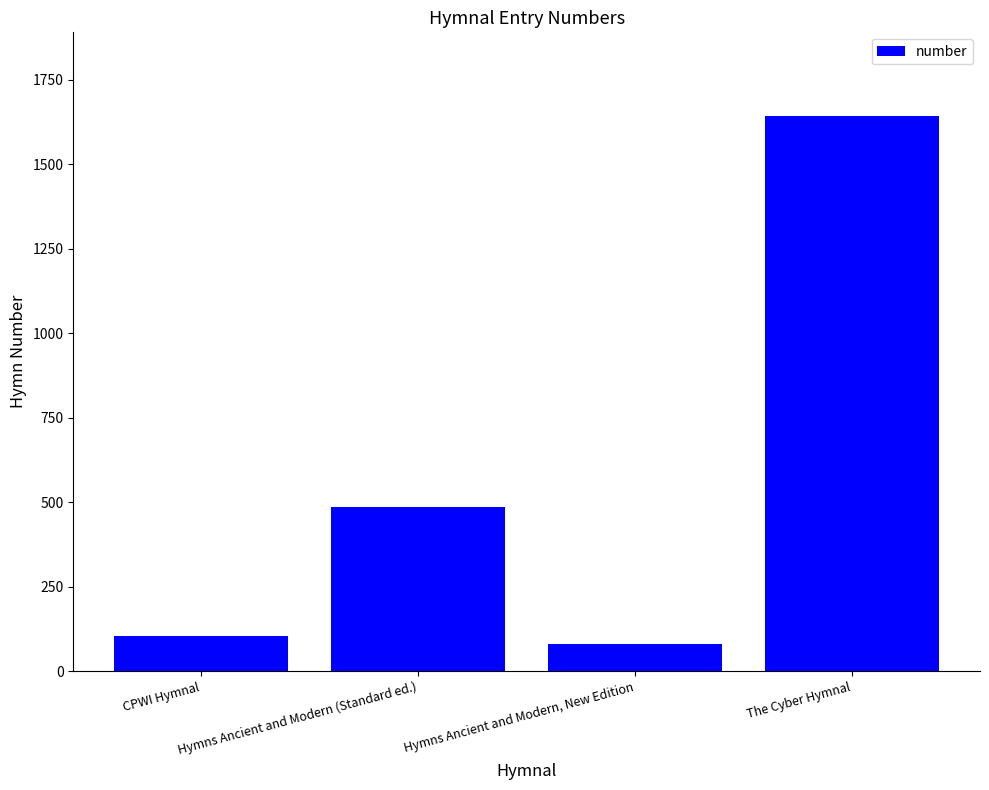

What is the value of the 4th bar from the left?

1644